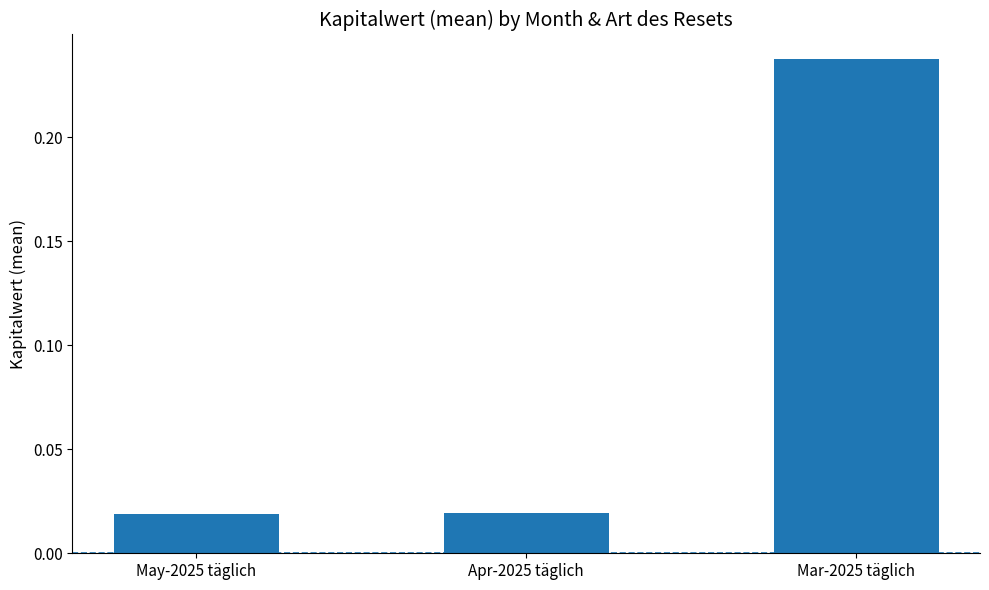

How many categories are shown in the chart?

3